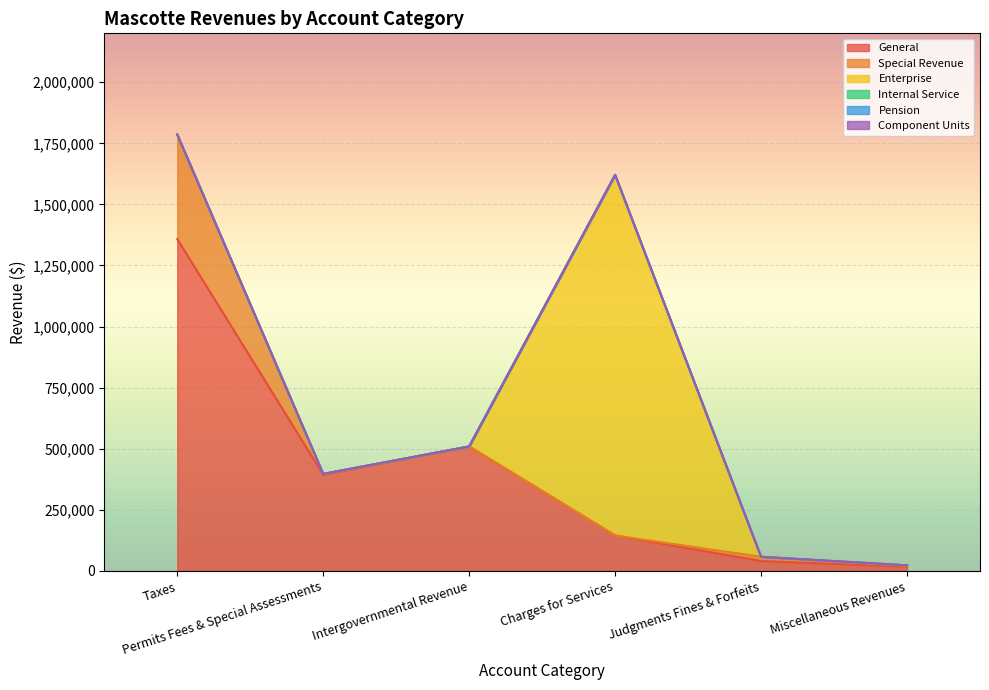

List the series in order of their peak value, lowest first.

Internal Service, Pension, Component Units, Special Revenue, General, Enterprise